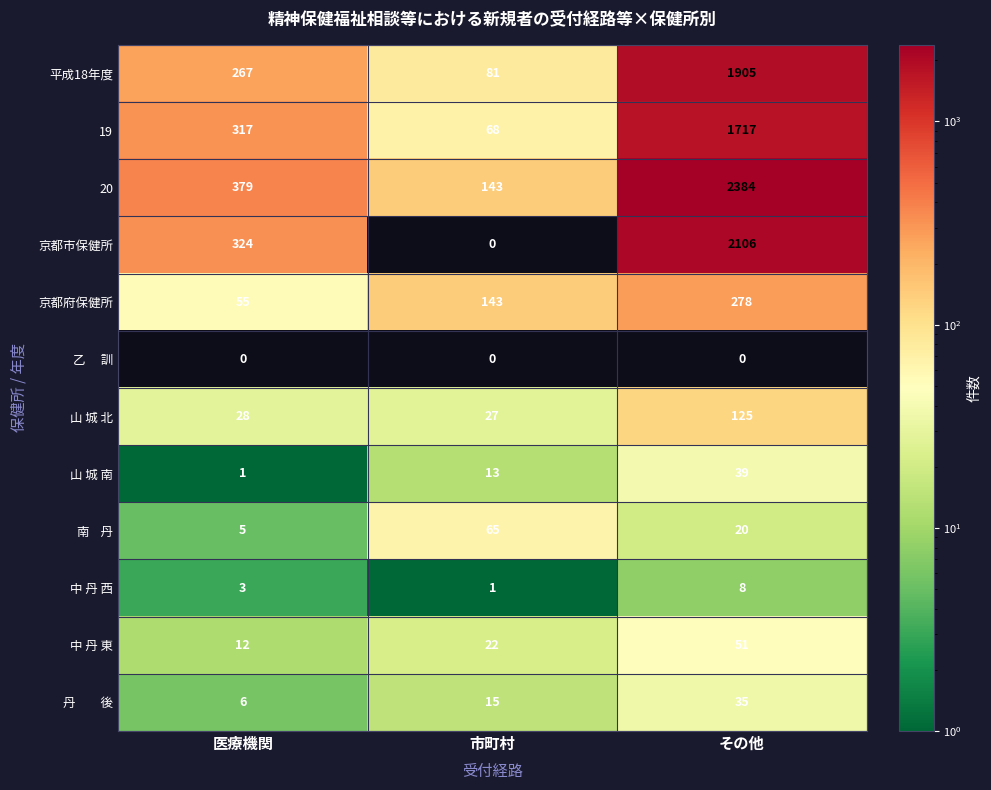

At how many categories does at least one series exceed 1801?

1